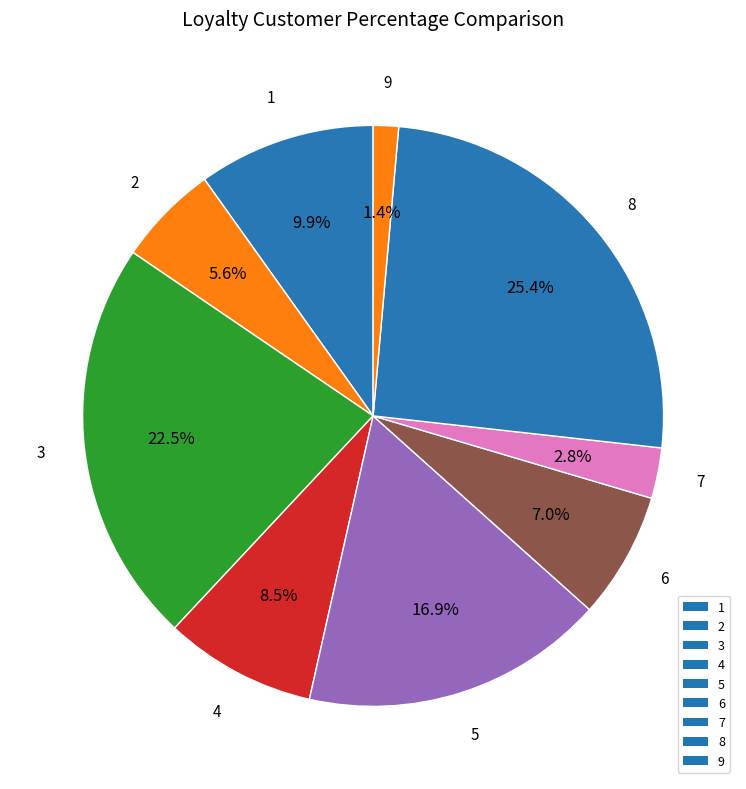

Do 2 and 8 together represent more than half of the pie?

No